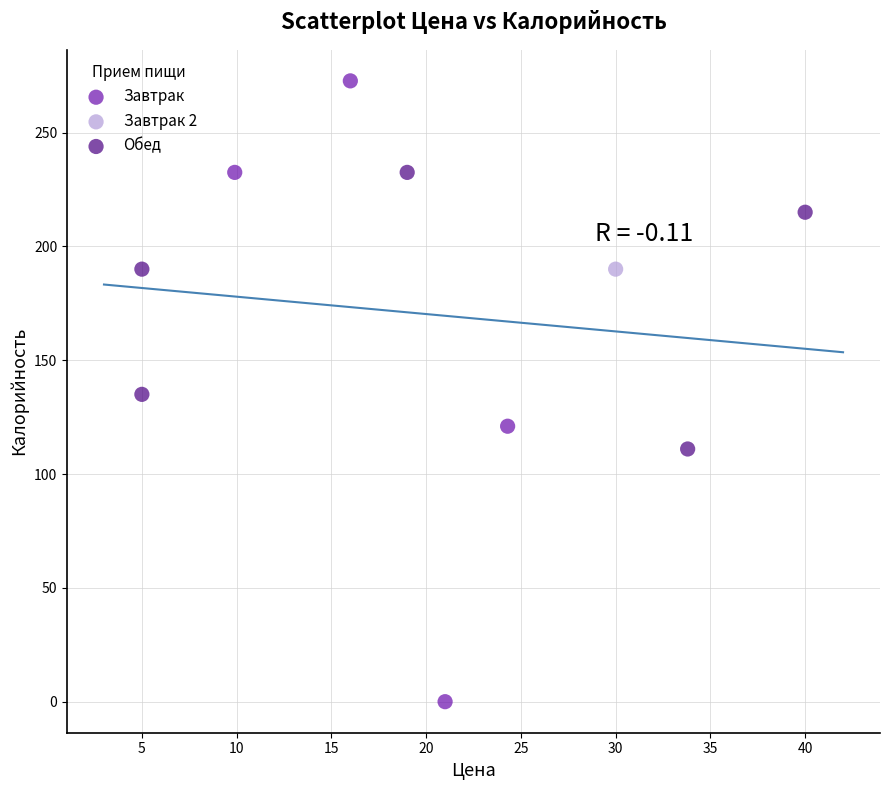

What are all the series names shown in the legend?

Завтрак, Завтрак 2, Обед